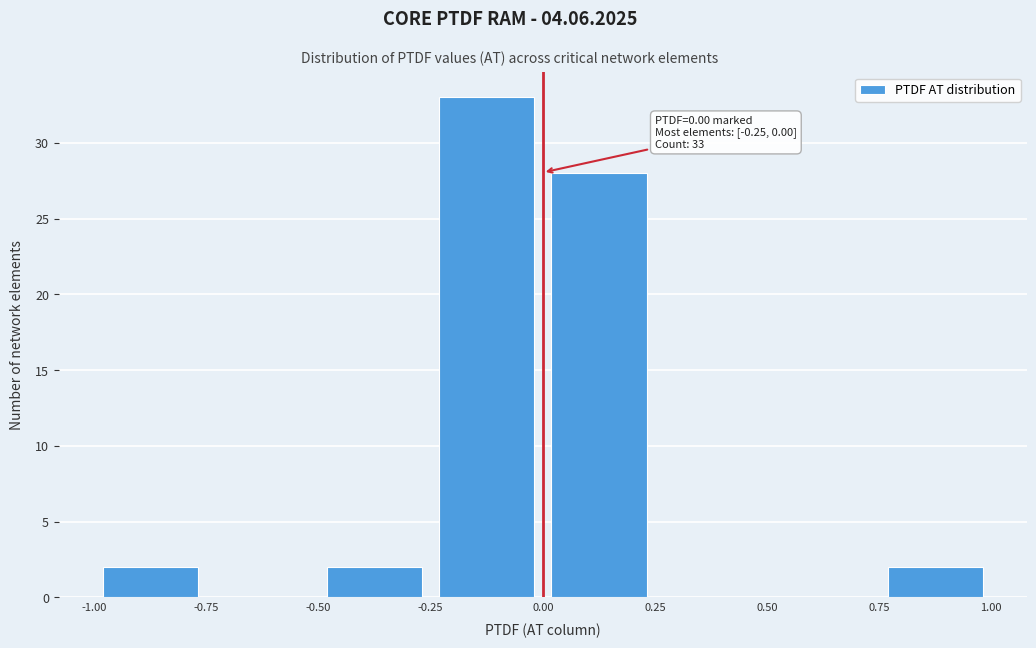

Over which range of the x-axis is the bar tallest?

-0.25 to 0.00